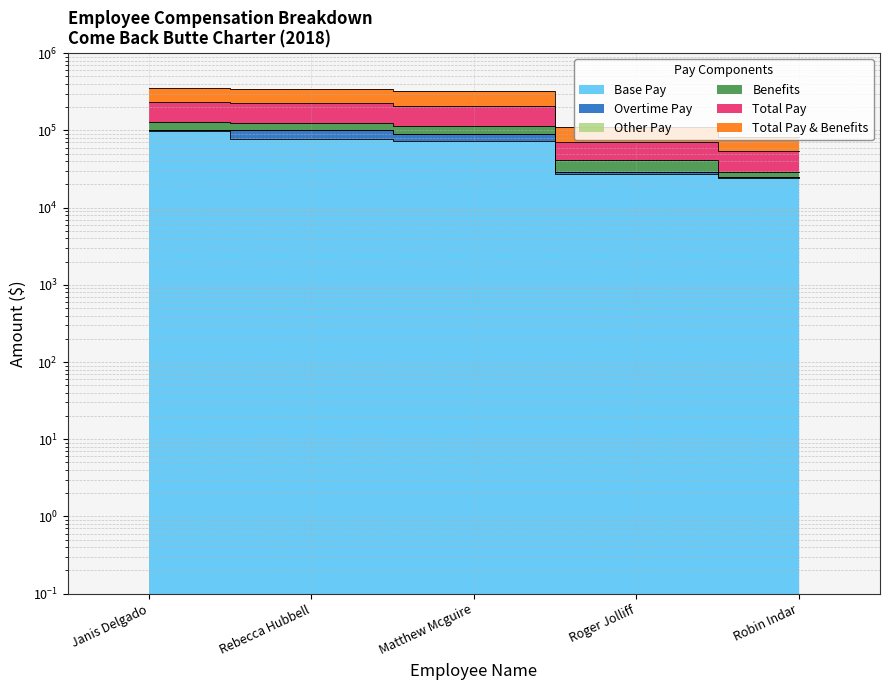

Which series has the widest spread of values?

Total Pay & Benefits